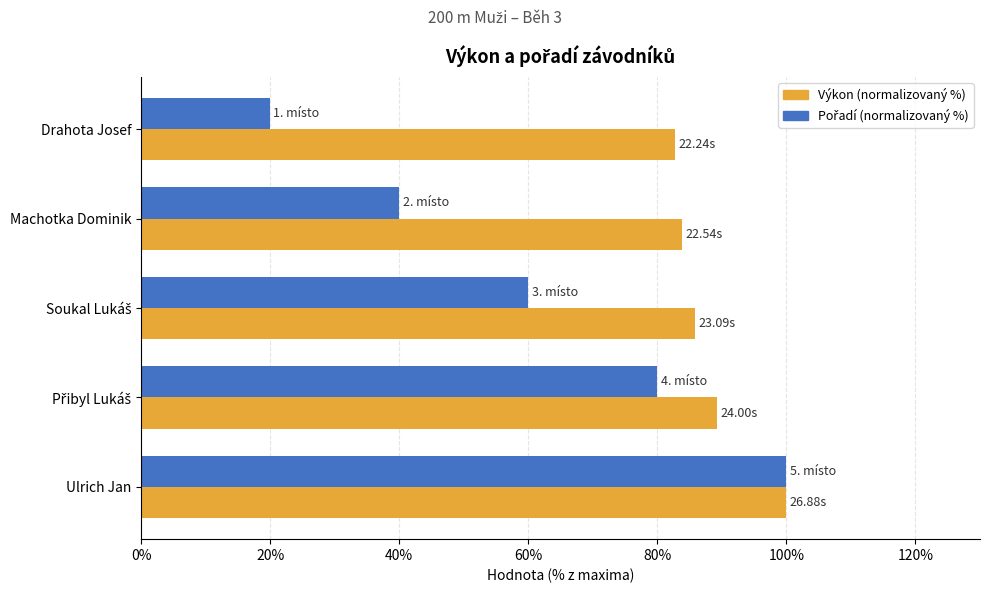

Which series has the largest total across all categories?

Výkon (normalizovaný %)